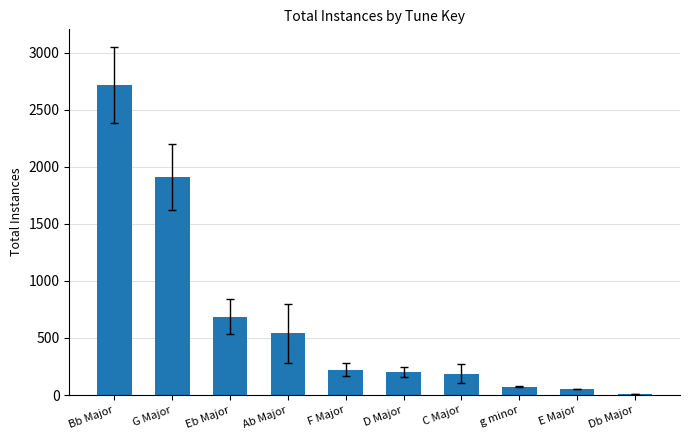

The chart shows a value of 188 at C Major. True or false?

True